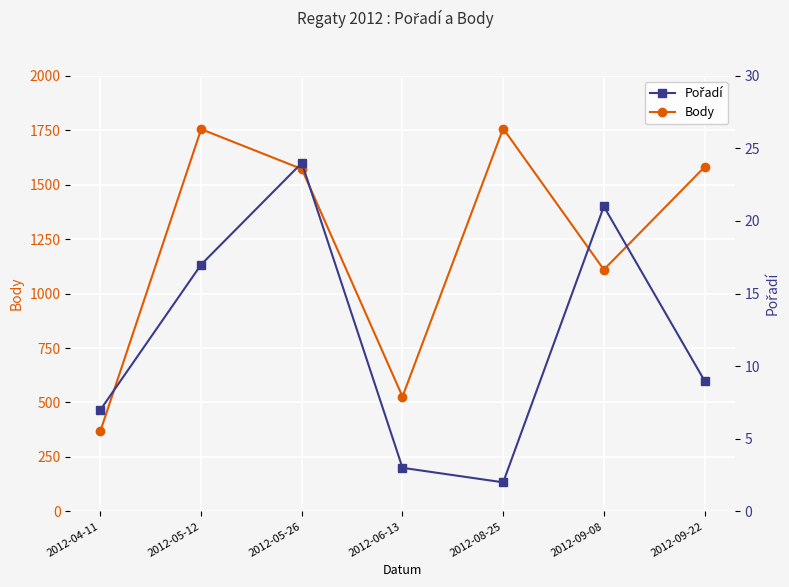

Reading left to right, what are all the values shown in this chart?

Body: 2012-04-11=370	2012-05-12=1755	2012-05-26=1572	2012-06-13=527	2012-08-25=1758	2012-09-08=1110	2012-09-22=1581
Pořadí: 2012-04-11=7	2012-05-12=17	2012-05-26=24	2012-06-13=3	2012-08-25=2	2012-09-08=21	2012-09-22=9